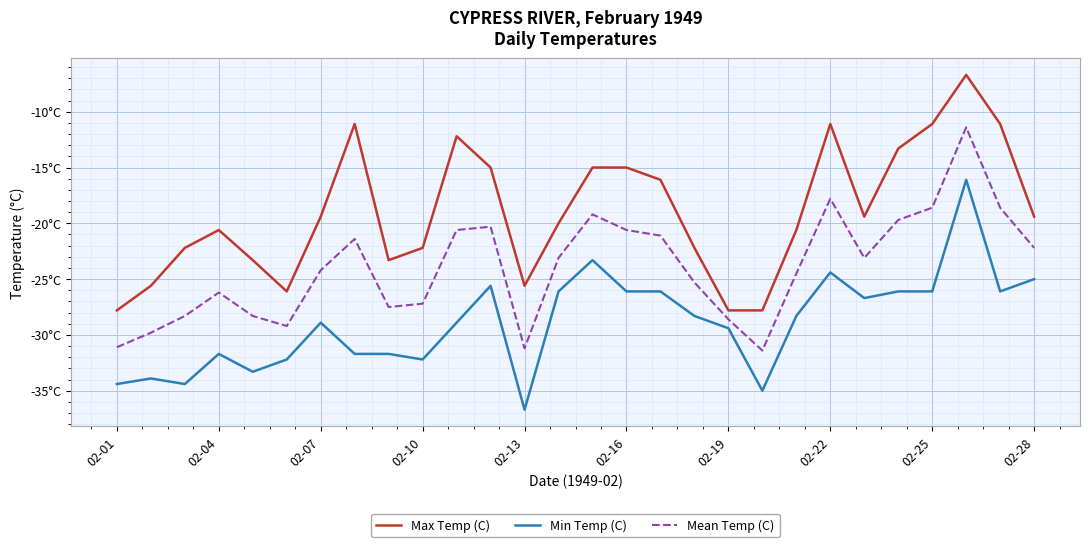

Does the chart display data point markers on the line(s)?

No